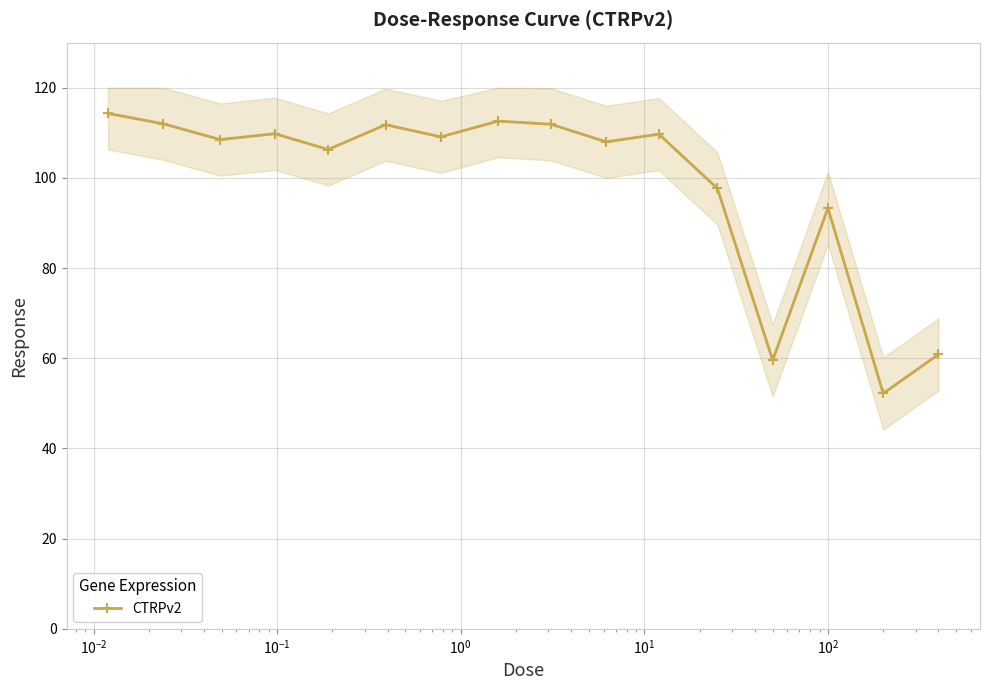

True or false: CTRPv2 has more than 2 points higher than both neighbors.

True